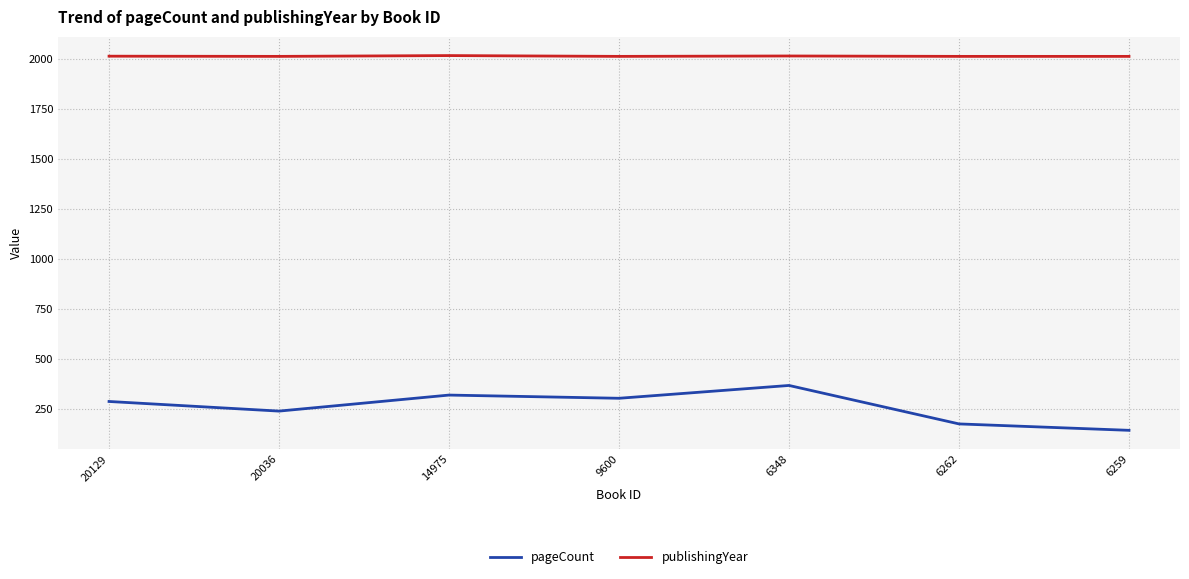

True or false: pageCount and publishingYear intersect in this chart.

False